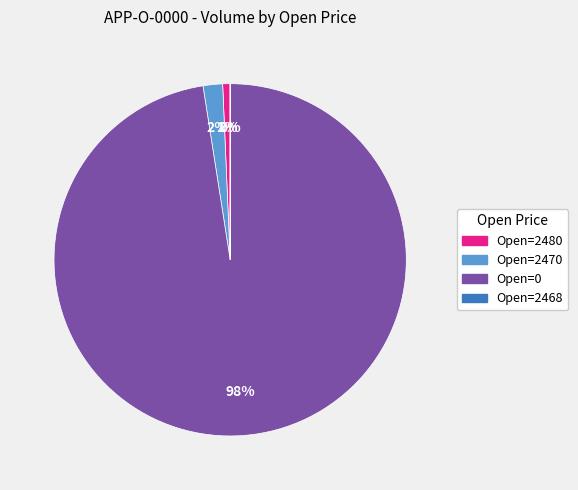

To the nearest percent, what is the average slice percentage?

25%